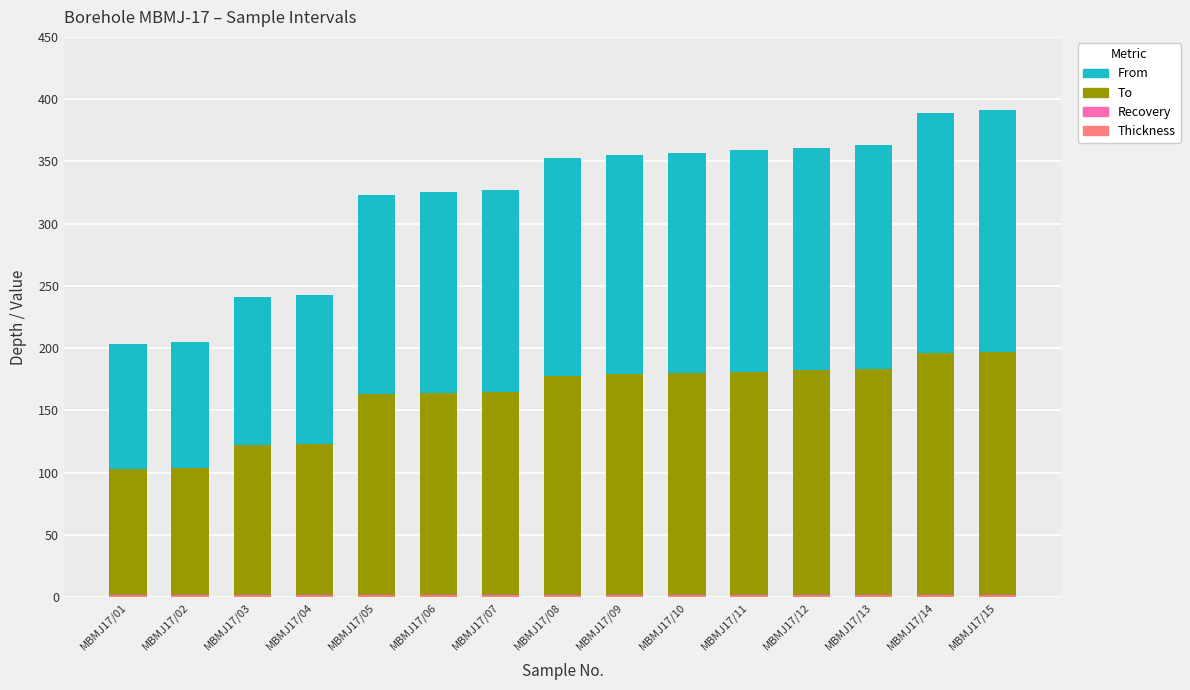

How many distinct data groups are displayed?

4